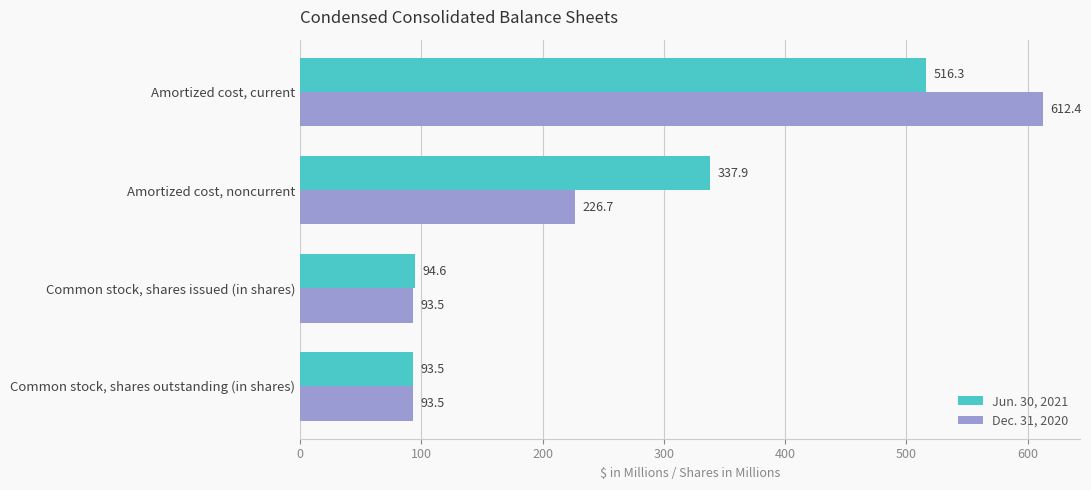

Is it true that Jun. 30, 2021 equals 483.3 at Amortized cost, noncurrent?

False